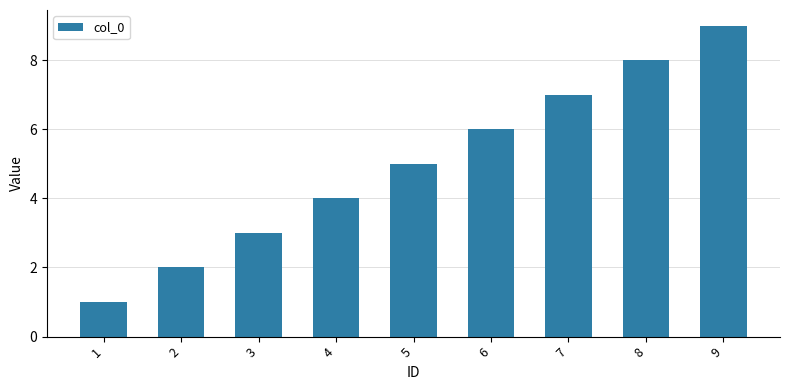

Where is the data nearest to the value 5?

5